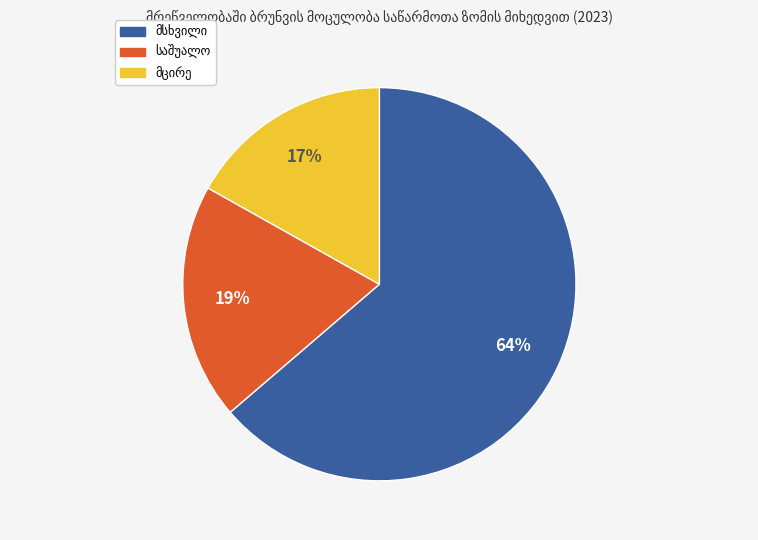

How many segments does this pie chart have?

3